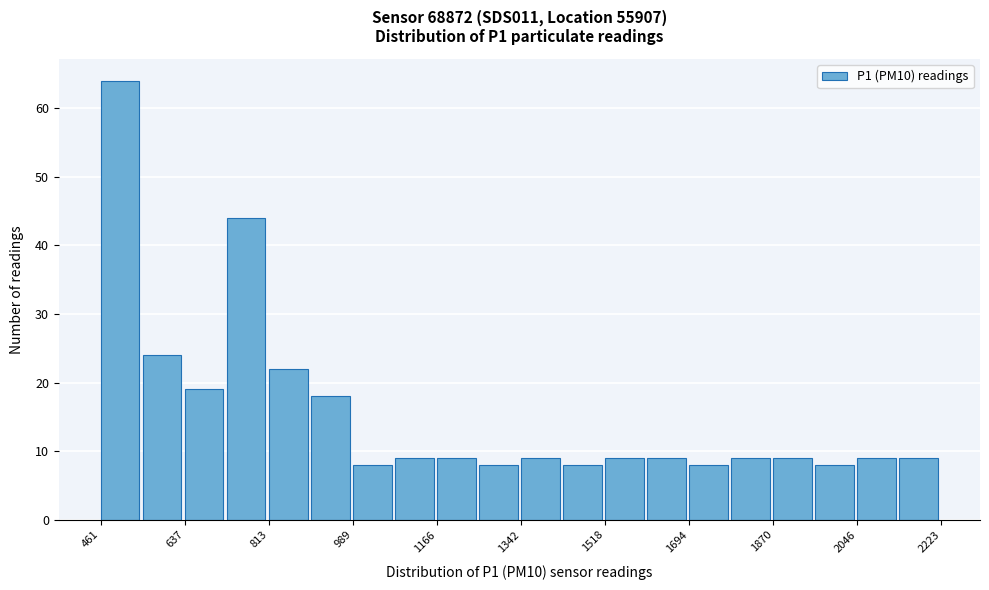

Reading left to right, list every bar in this chart as the range it spans on the x-axis followed by its height. Neither the bar edges nor the heights are printed on the chart, so give them approximately, as read against the axes.

460 to 540: 64
540 to 640: 24
640 to 720: 19
720 to 820: 44
820 to 900: 22
900 to 980: 18
980 to 1080: 8
1080 to 1160: 9
1160 to 1260: 9
1260 to 1340: 8
1340 to 1440: 9
1440 to 1520: 8
1520 to 1600: 9
1600 to 1700: 9
1700 to 1780: 8
1780 to 1880: 9
1880 to 1960: 9
1960 to 2040: 8
2040 to 2140: 9
2140 to 2220: 9